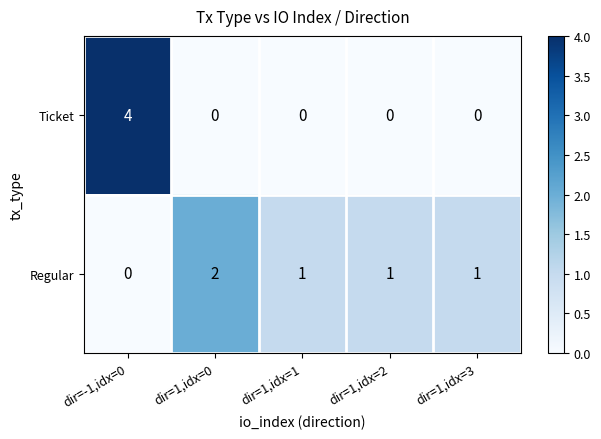

How many distinct data groups are displayed?

2